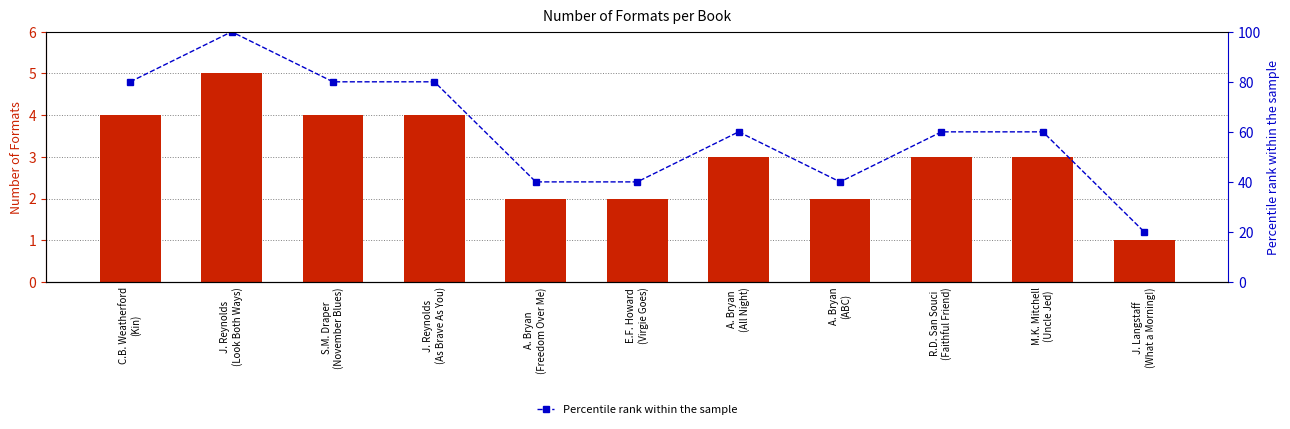

Which category has the lowest value in the Percentile rank within the sample series?

J. Langstaff
(What a Morning!)